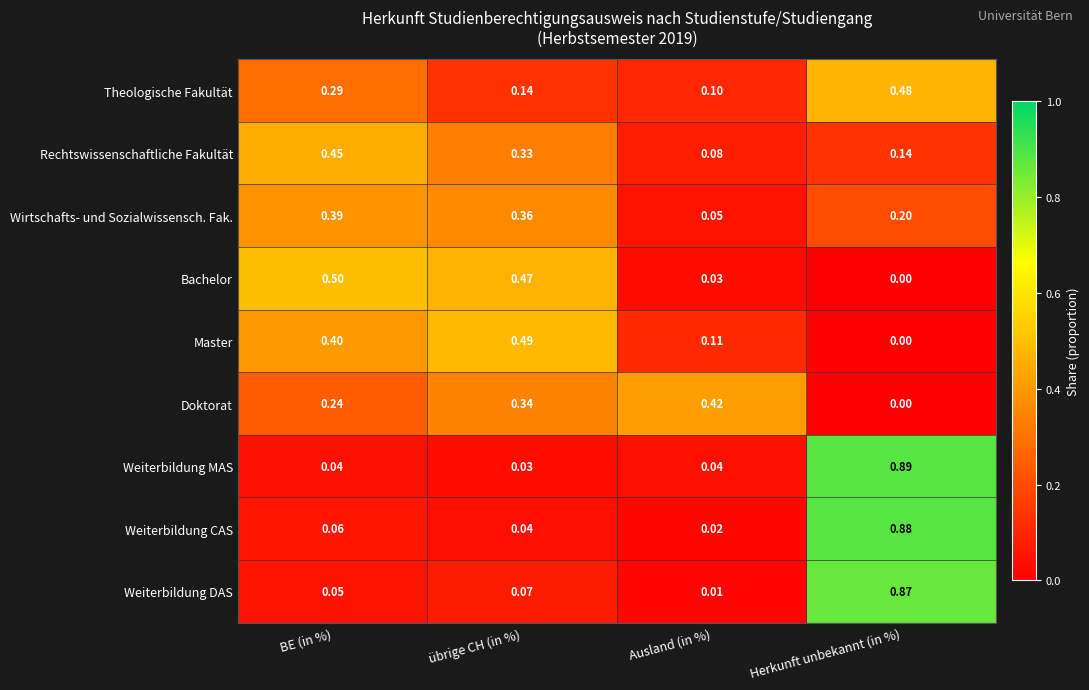

At which label is Rechtswissenschaftliche Fakultät closest to 0?

Ausland (in %)